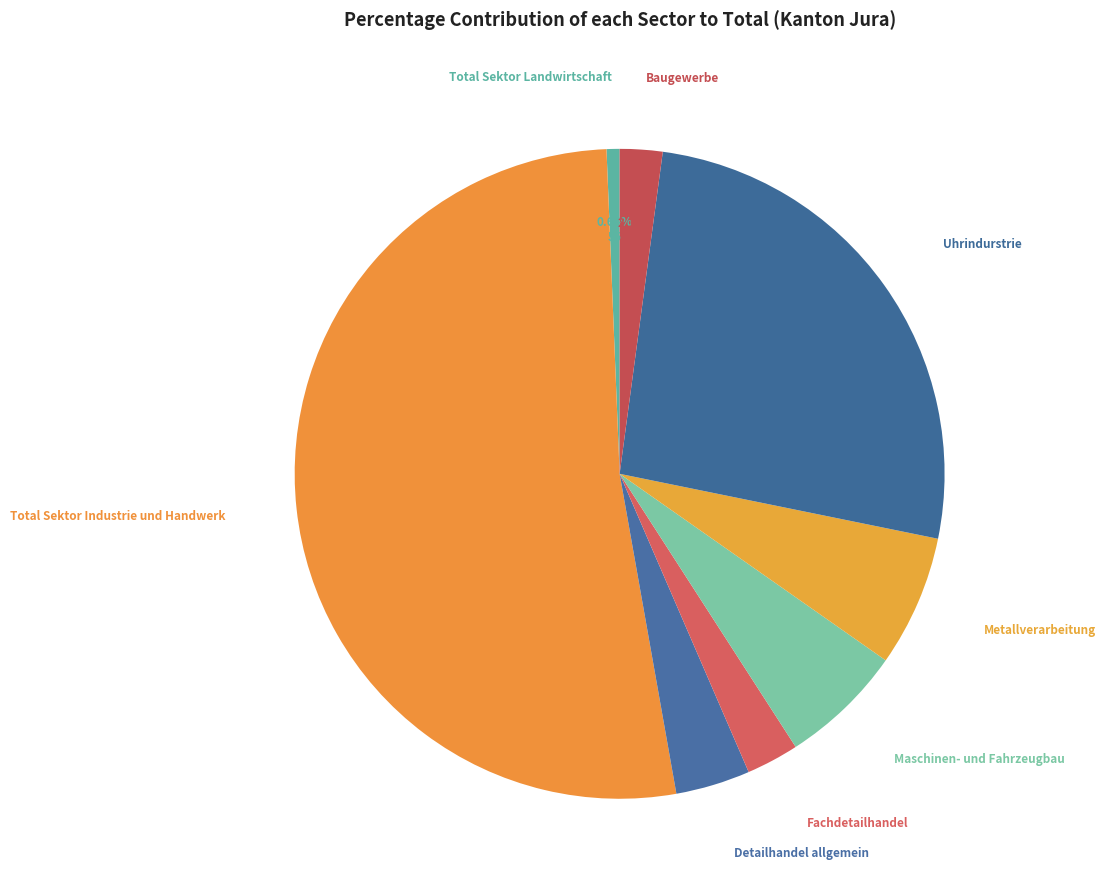

How many segments does this pie chart have?

8